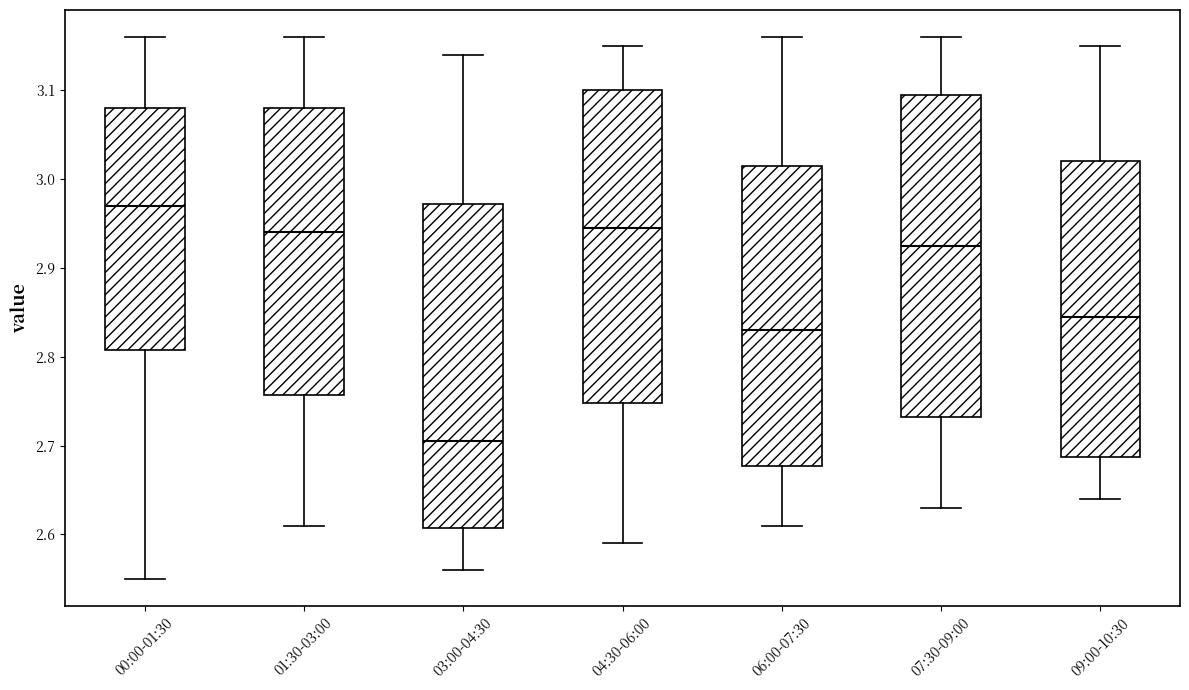

Which box's median line is the highest?

00:00-01:30